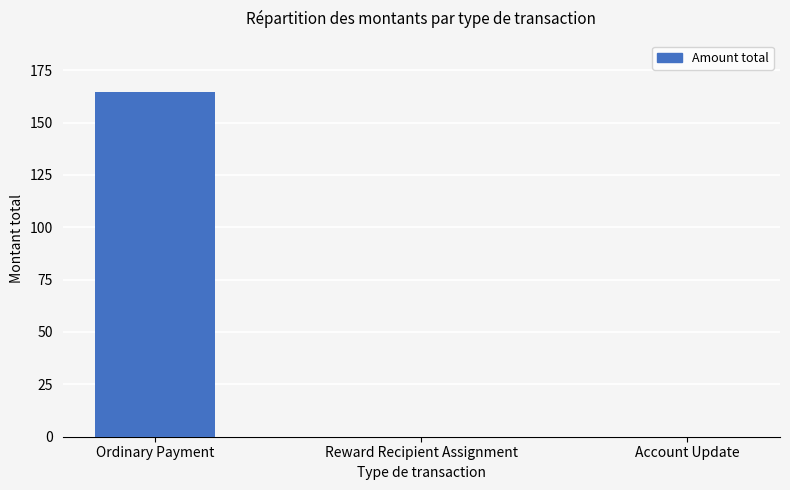

Which category has the highest value across all series?

Ordinary Payment